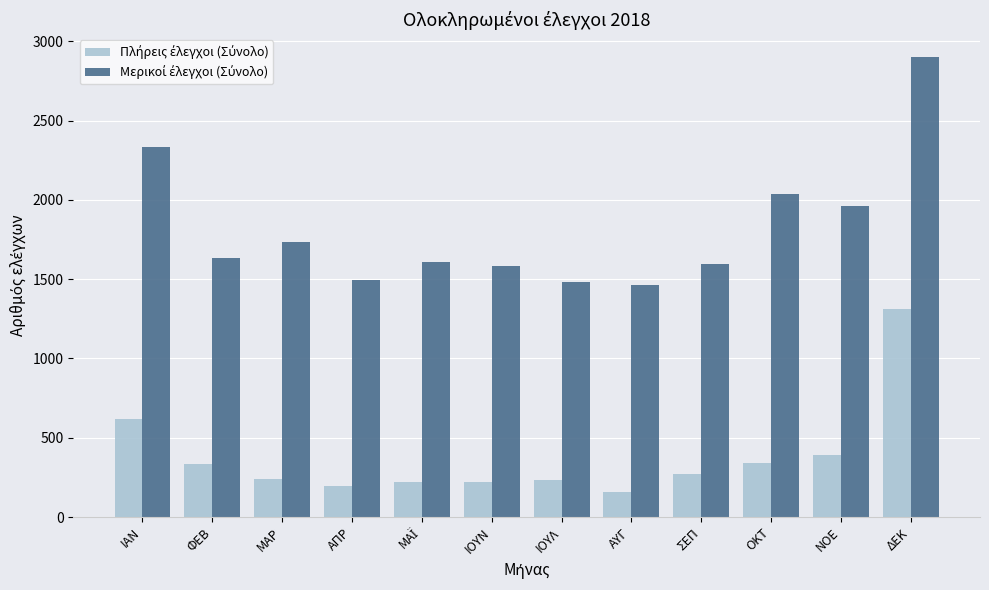

What is the spread (max minus min) of values at ΟΚΤ?

1692